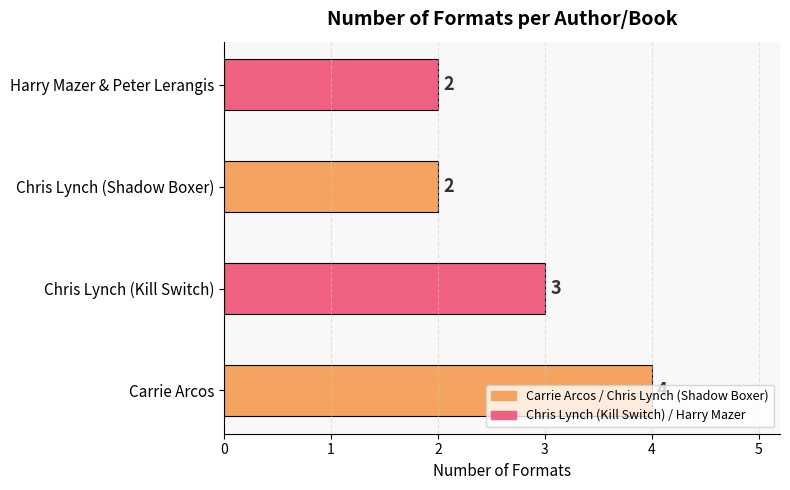

At which category does the chart reach its peak across all series?

Carrie Arcos